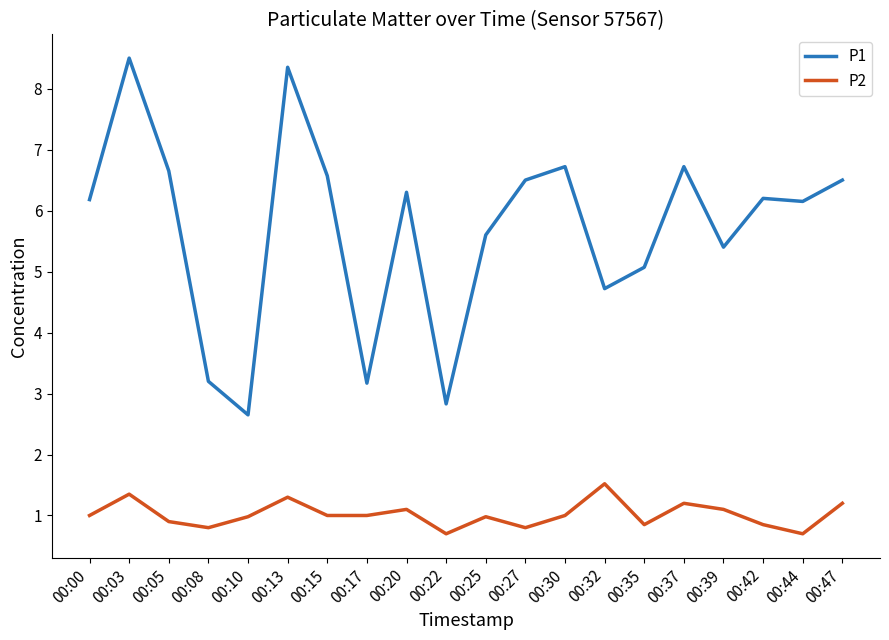

Is it true that P1 equals 3.1 at 00:42?

False